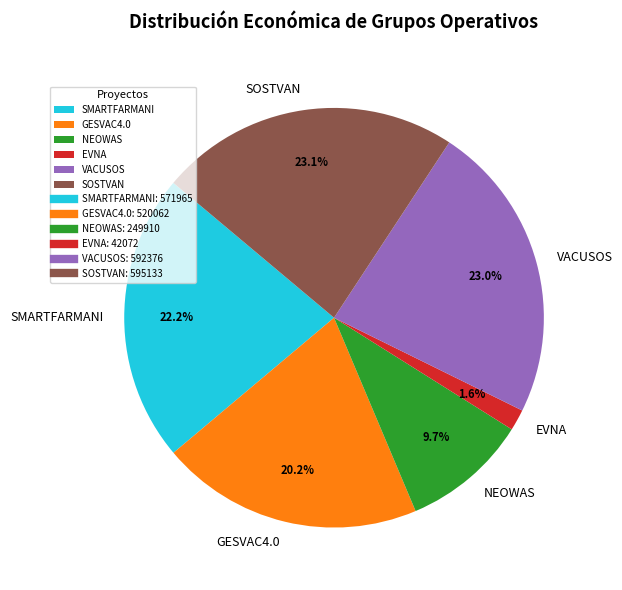

What percentage do SMARTFARMANI and GESVAC4.0 together represent?

42.5%